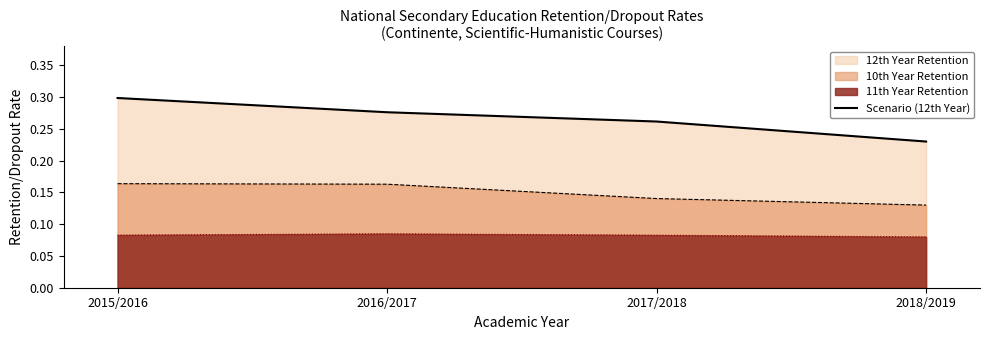

What is the label of the 3rd point from the left?

2017/2018